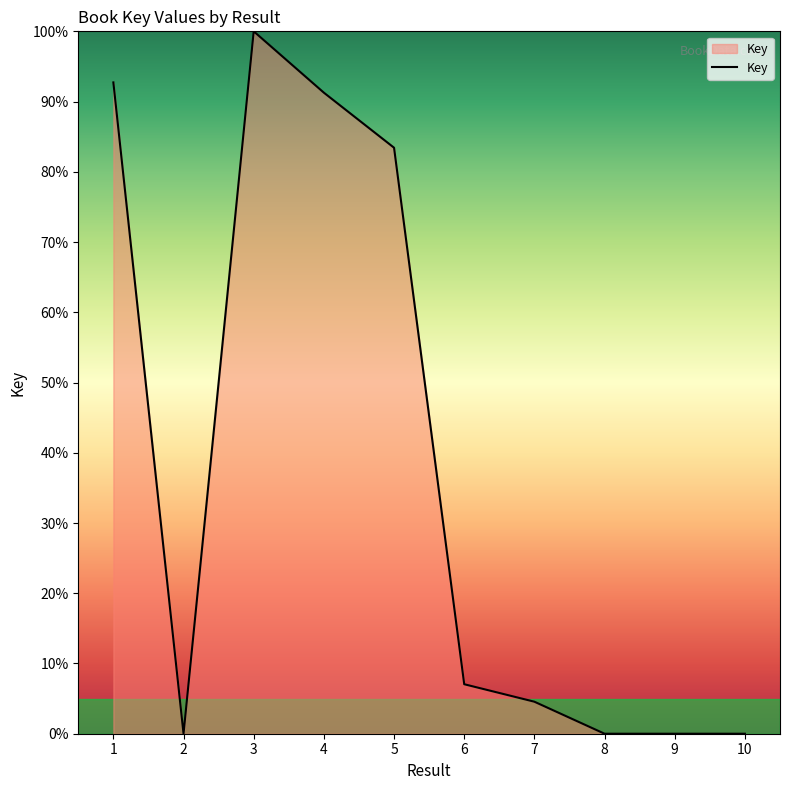

Where does the data first go above 7?

1